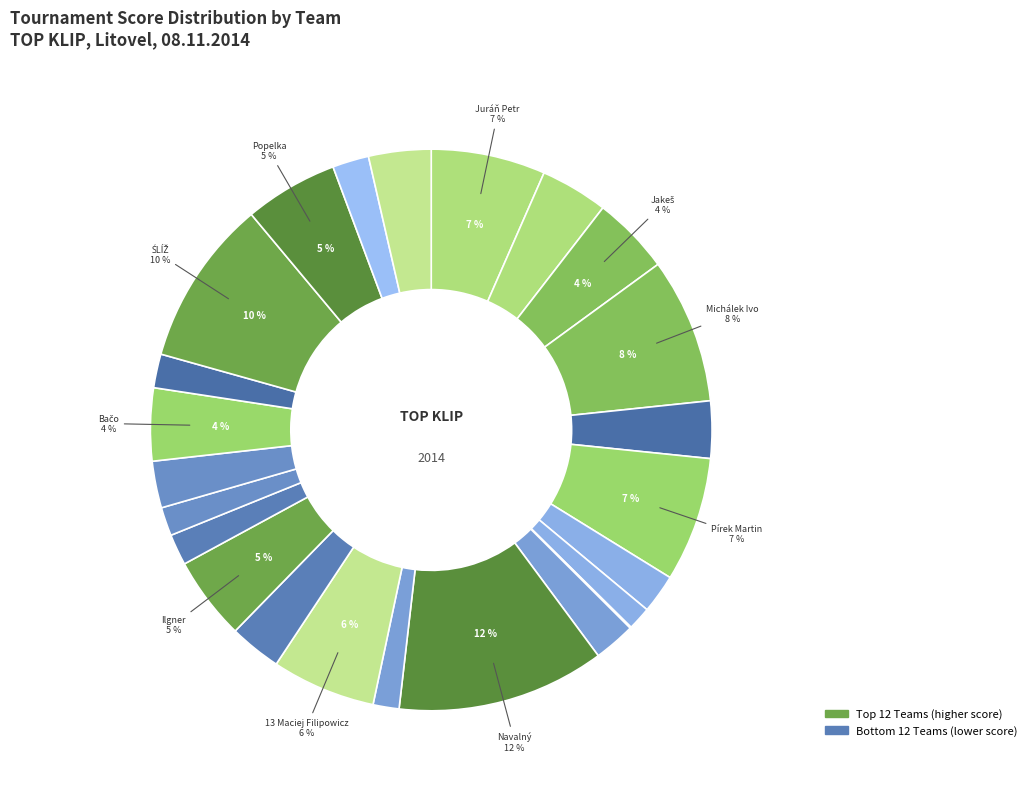

Rank the categories by value from lowest to highest.

9, 8, 12, 17, 16, 20, 23, 7, 10, 18, 14, 5, 24, 2, 19, 3, 15, 22, 13, 1, 6, 4, 21, 11